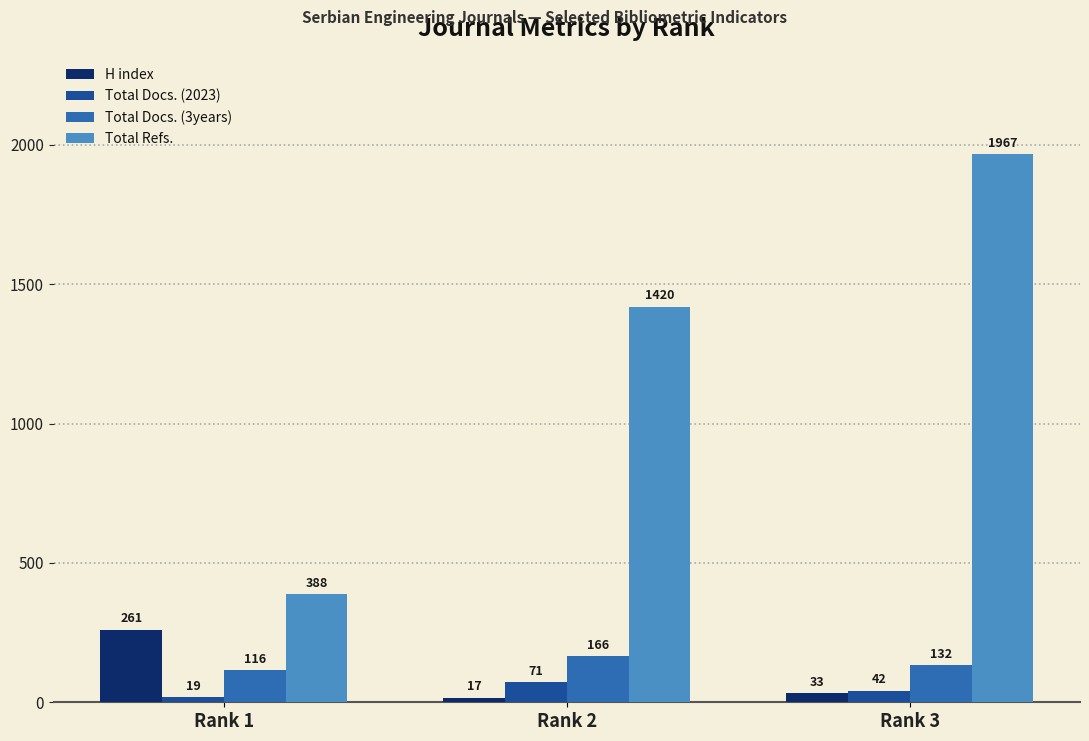

What is the minimum value for H index?

17